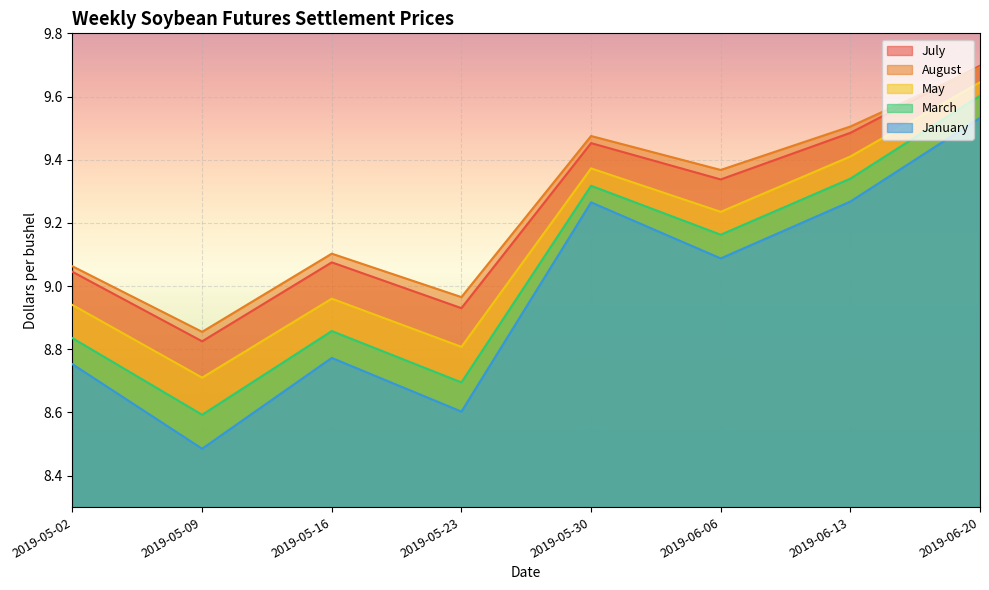

What is the value of the August point at the 4th from the left?

9.0